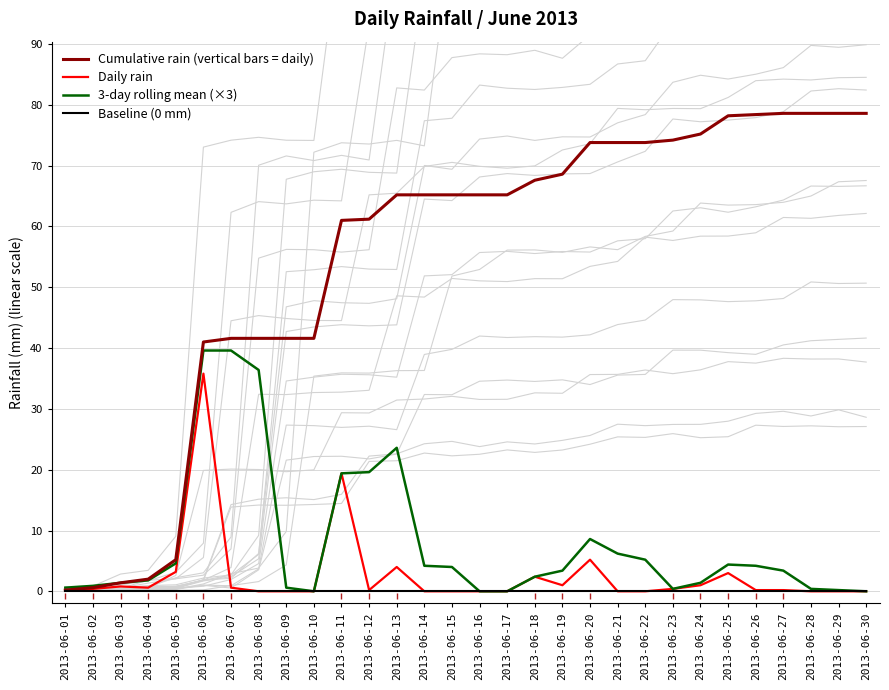

Between which two adjacent categories do 3-day rolling mean (×3) and Baseline (0 mm) first intersect?

2013-06-09 and 2013-06-10